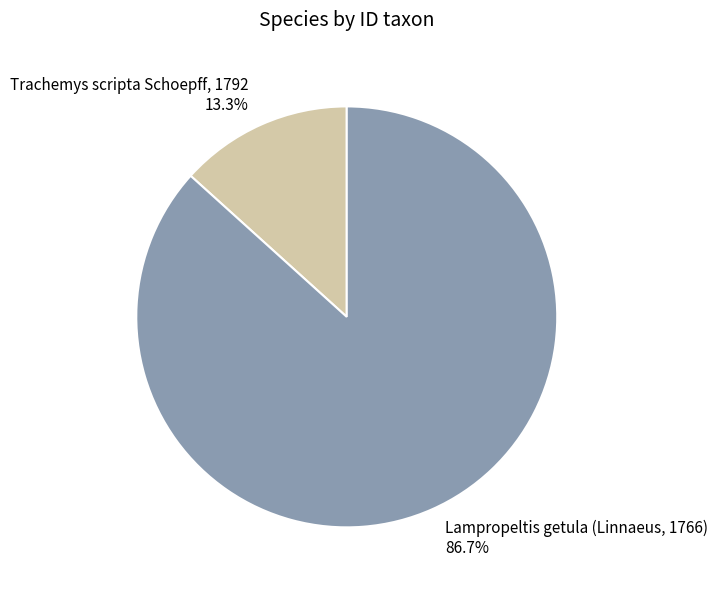

Which has a higher value, Trachemys scripta Schoepff, 1792 or Lampropeltis getula (Linnaeus, 1766)?

Lampropeltis getula (Linnaeus, 1766)